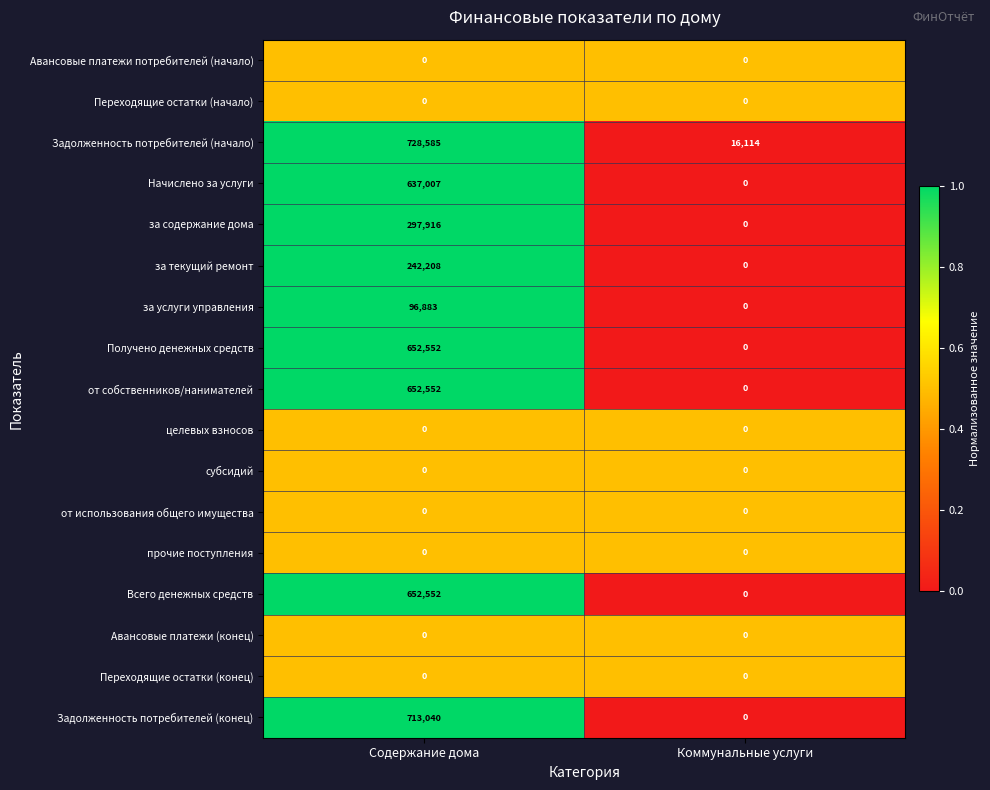

The Начислено за услуги series shows 987037 at Содержание дома. True or false?

False